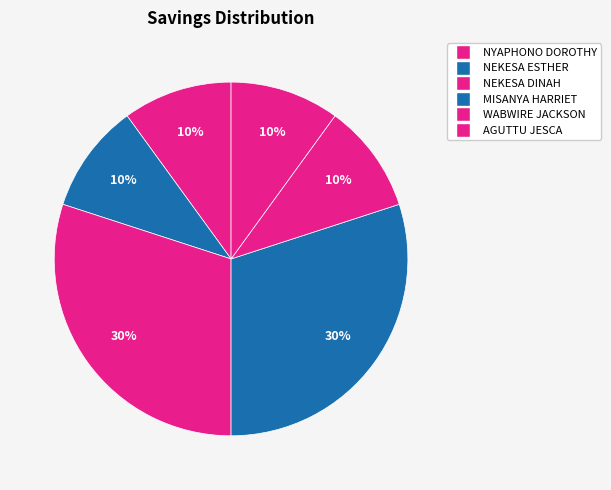

Is WABWIRE JACKSON the majority of the pie?

No